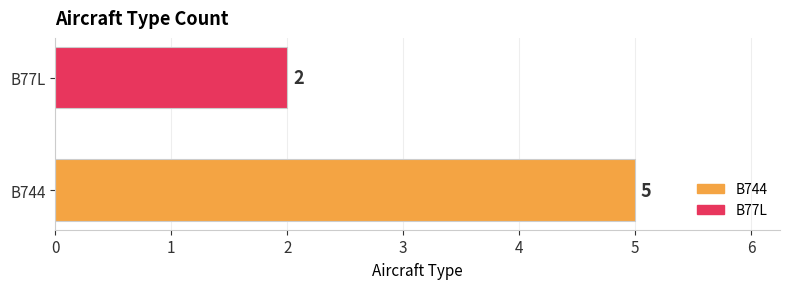

List the labels in order of value, smallest first.

B77L, B744